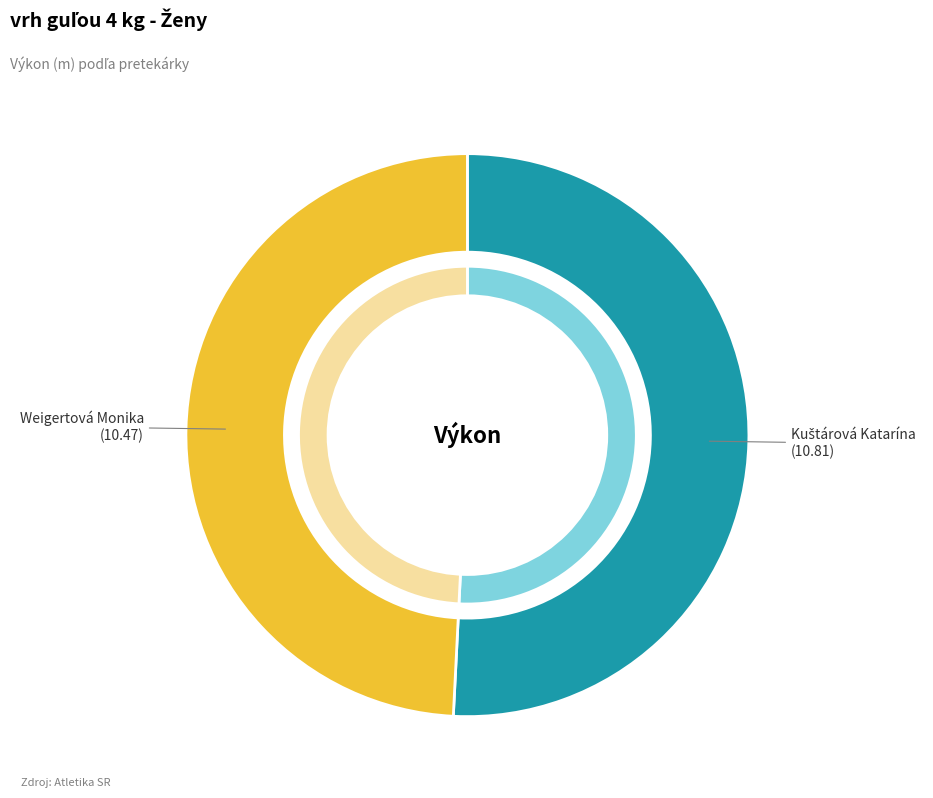

Is the sum of Weigertová Monika and Kuštárová Katarína greater than half?

Yes